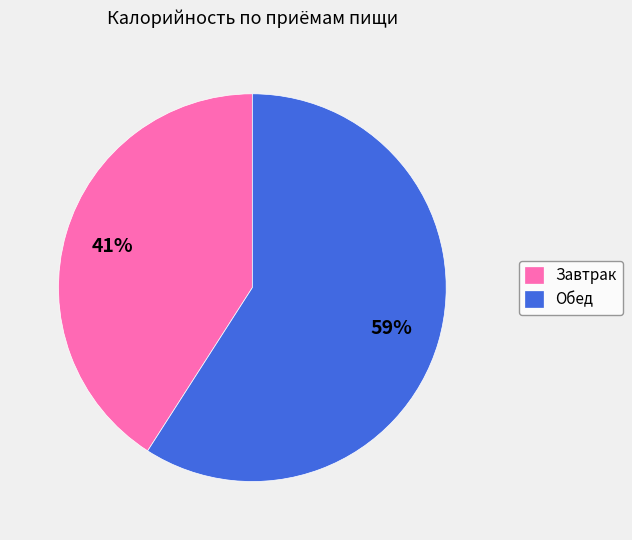

Approximately how many times larger is the value at Обед compared to Завтрак?

1.4